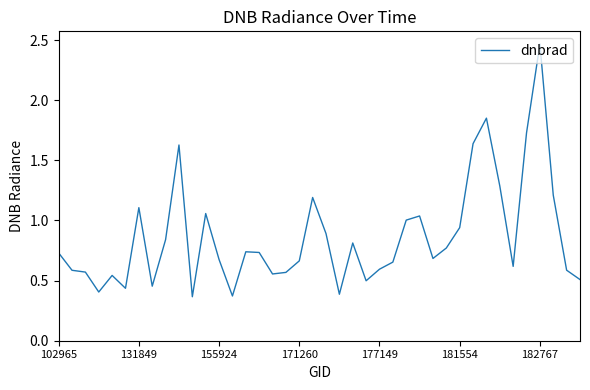

What is the difference between the maximum and minimum values?

2.1